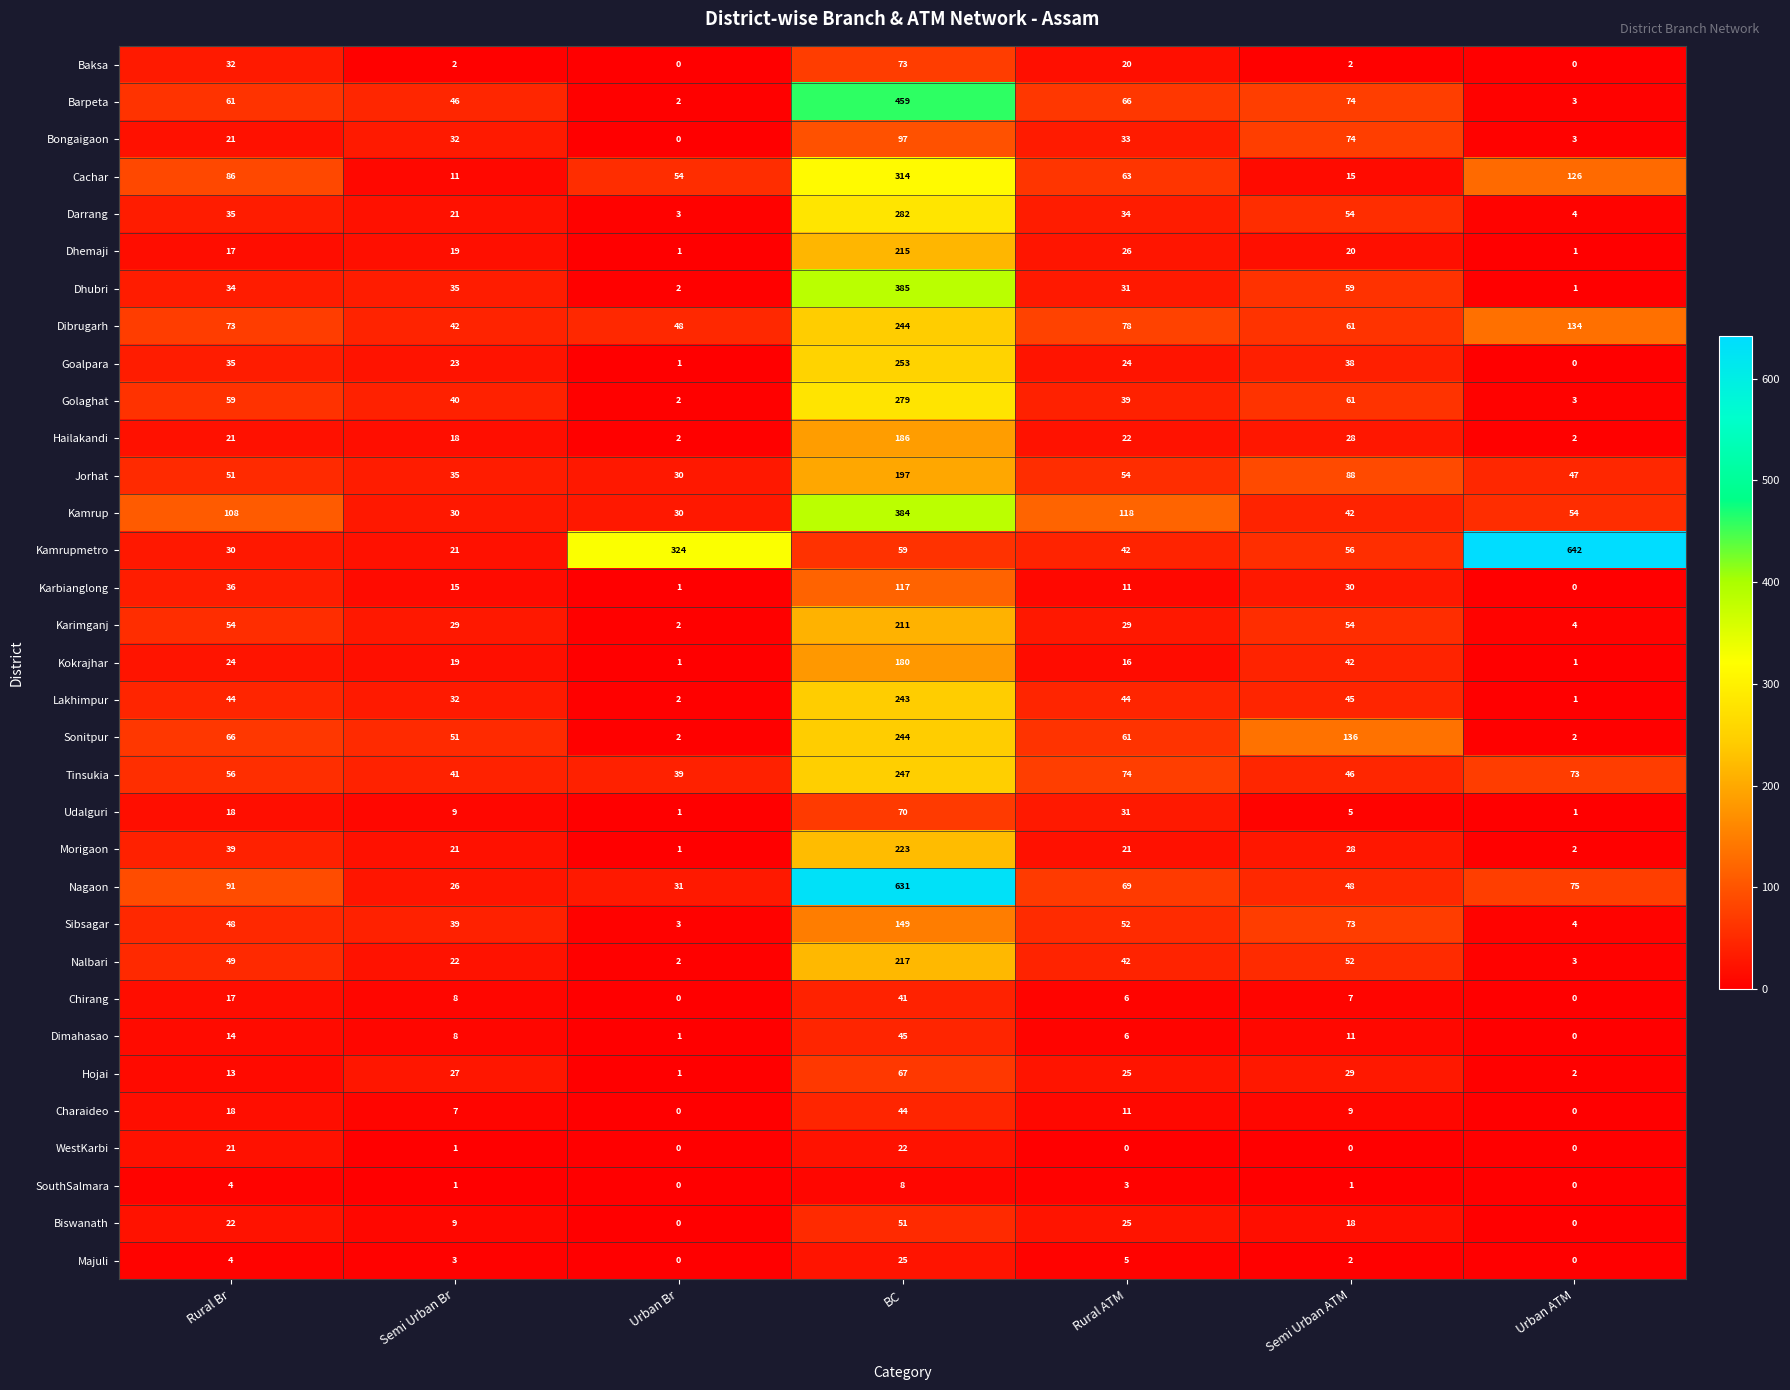

How many values in the Majuli series are below 3?

3